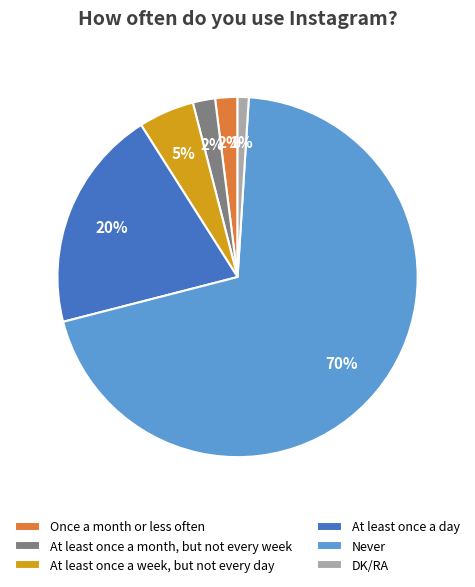

Which slice represents more than half of the pie?

Never